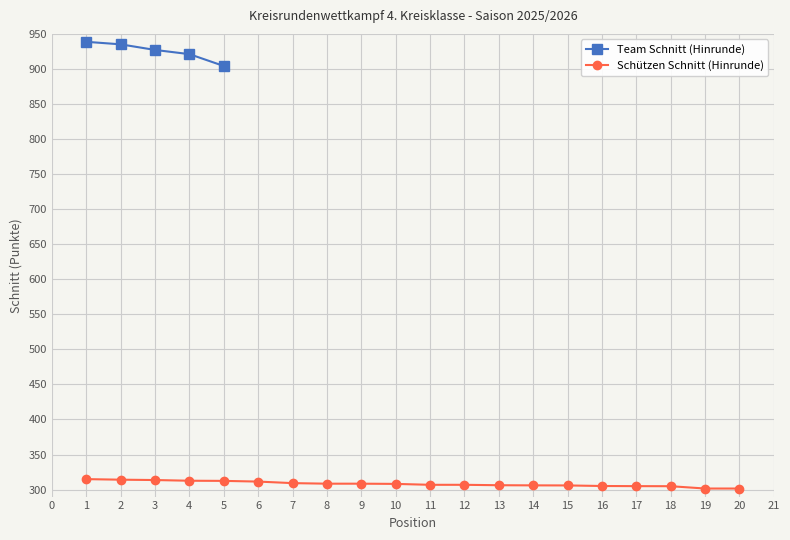

True or false: Schnitt (Hinrunde) and Schnitt (Serie komplett) cross at least once.

False